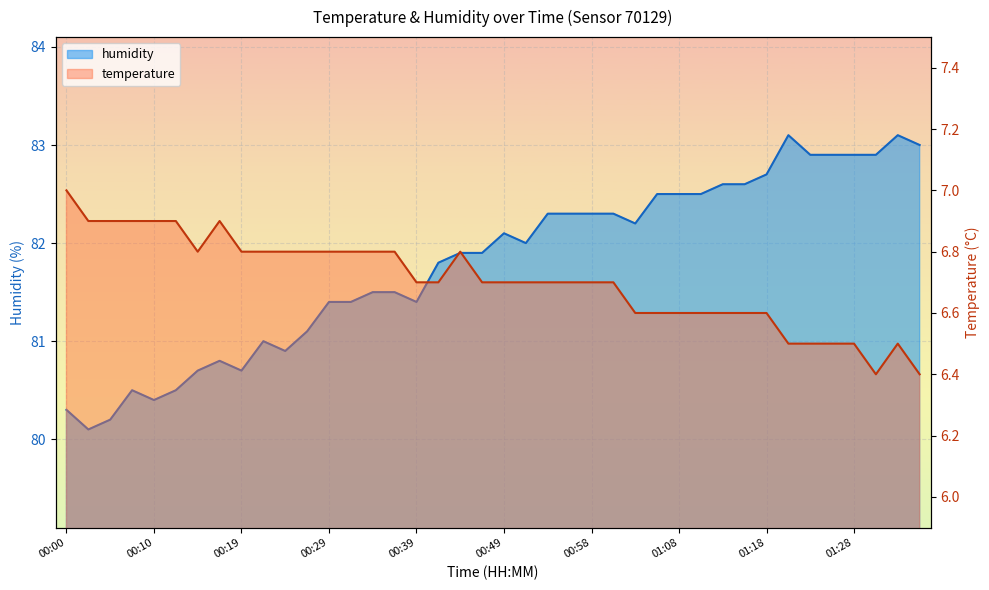

True or false: humidity and temperature intersect in this chart.

False